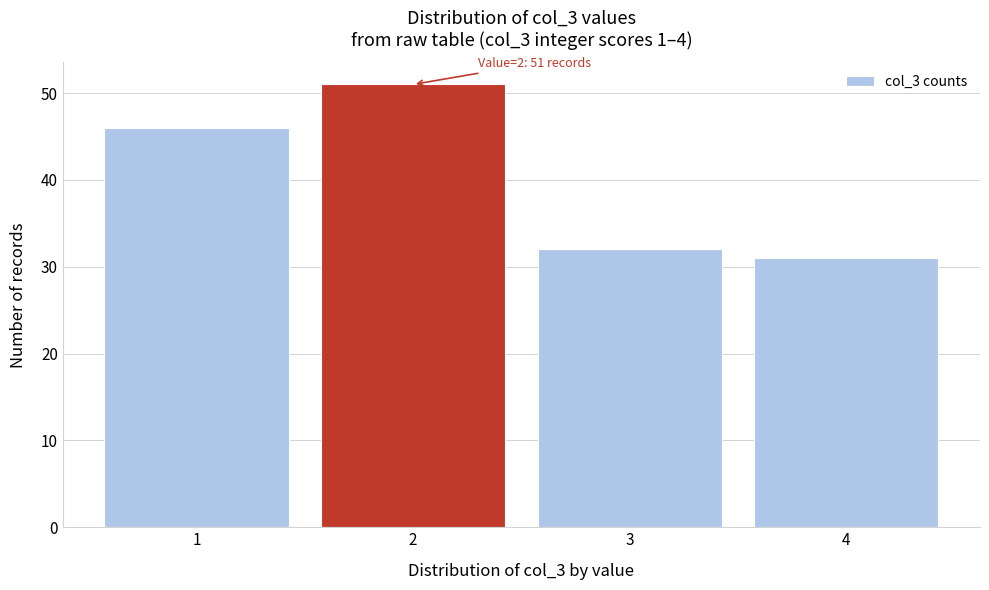

Over which range of the x-axis is the bar tallest?

1.5 to 2.5